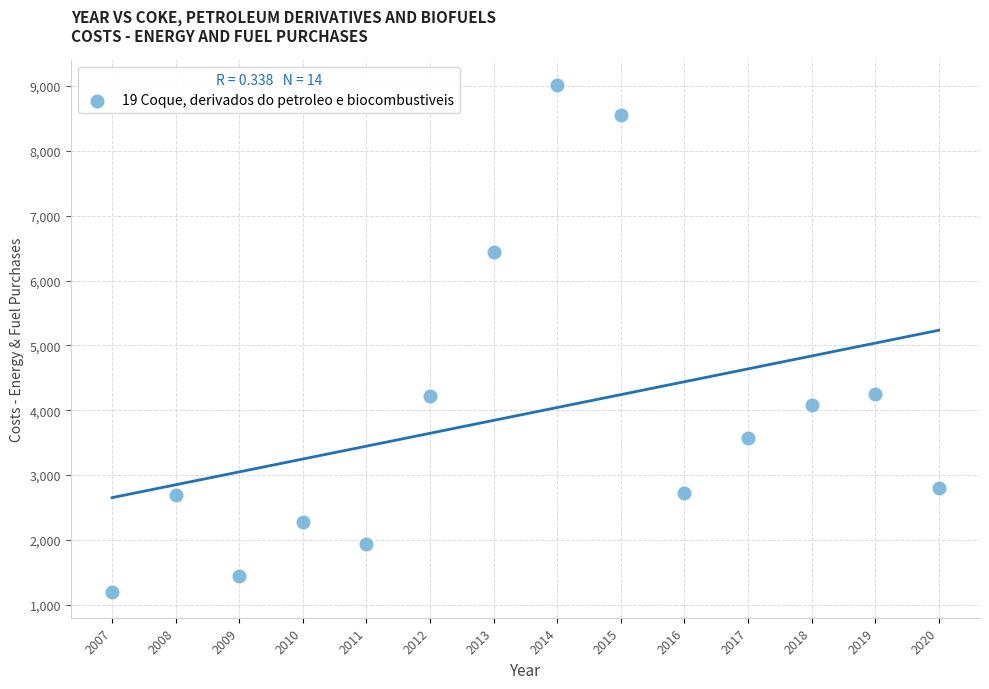

What is the range of Y values (max minus min)?

7819.6